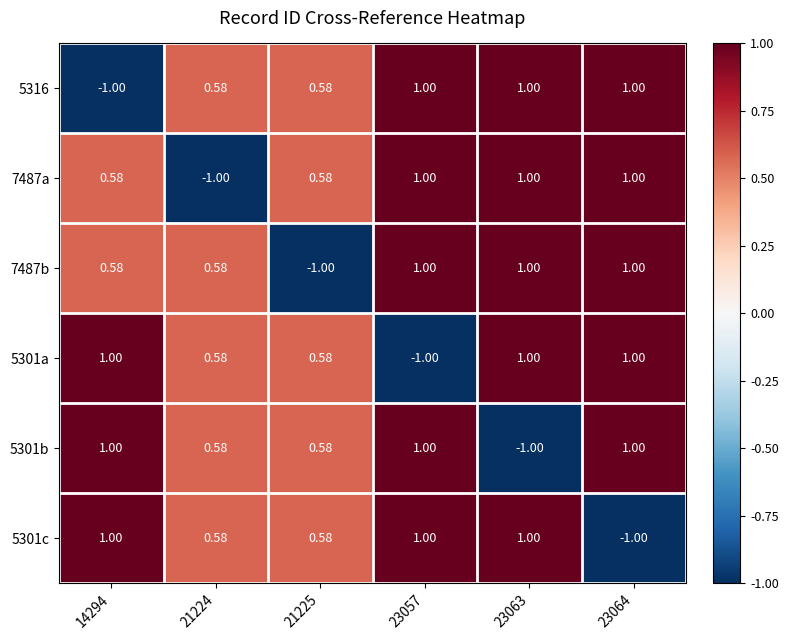

Reading left to right, what are all the values shown in this chart?

5316: 14294=-1.0	21224=0.6	21225=0.6	23057=1.0	23063=1.0	23064=1.0
7487a: 14294=0.6	21224=-1.0	21225=0.6	23057=1.0	23063=1.0	23064=1.0
7487b: 14294=0.6	21224=0.6	21225=-1.0	23057=1.0	23063=1.0	23064=1.0
5301a: 14294=1.0	21224=0.6	21225=0.6	23057=-1.0	23063=1.0	23064=1.0
5301b: 14294=1.0	21224=0.6	21225=0.6	23057=1.0	23063=-1.0	23064=1.0
5301c: 14294=1.0	21224=0.6	21225=0.6	23057=1.0	23063=1.0	23064=-1.0